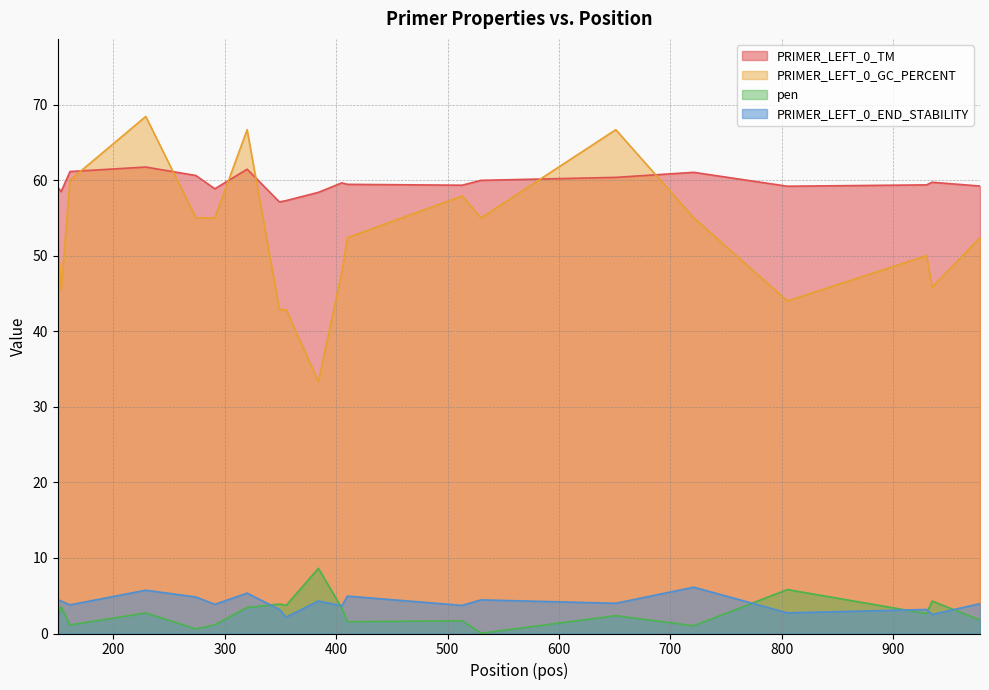

Reading right to left, what are all the values shown in this chart?

PRIMER_LEFT_0_TM: 978=59.2	935=59.7	930=59.4	805=59.2	721=61.0	651=60.4	530=60.0	513=59.3	410=59.4	405=59.6	384=58.4	355=57.3	349=57.1	320=61.4	291=58.8	274=60.6	229=61.7	161=61.1	153=58.5	150=59.1
PRIMER_LEFT_0_GC_PERCENT: 978=52.4	935=45.8	930=50.0	805=44.0	721=55.0	651=66.7	530=55.0	513=57.9	410=52.4	405=47.8	384=33.3	355=42.9	349=42.9	320=66.7	291=55.0	274=55.0	229=68.4	161=60.0	153=45.5	150=52.4
pen: 978=1.8	935=4.3	930=2.6	805=5.8	721=1.0	651=2.4	530=0.0	513=1.7	410=1.6	405=3.4	384=8.6	355=3.7	349=3.9	320=3.4	291=1.2	274=0.6	229=2.7	161=1.1	153=3.5	150=1.9
PRIMER_LEFT_0_END_STABILITY: 978=4.0	935=2.5	930=3.2	805=2.7	721=6.1	651=4.0	530=4.5	513=3.7	410=5.0	405=3.7	384=4.3	355=2.2	349=3.2	320=5.3	291=3.9	274=4.8	229=5.7	161=3.8	153=4.3	150=4.5